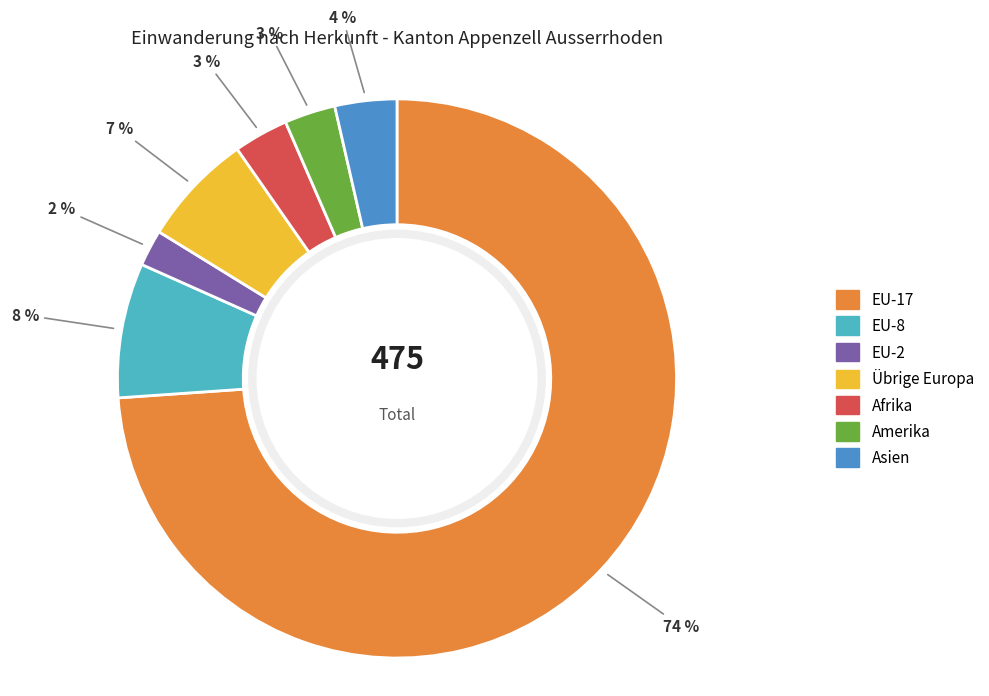

Is the sum of EU-17 and EU-2 greater than half?

Yes